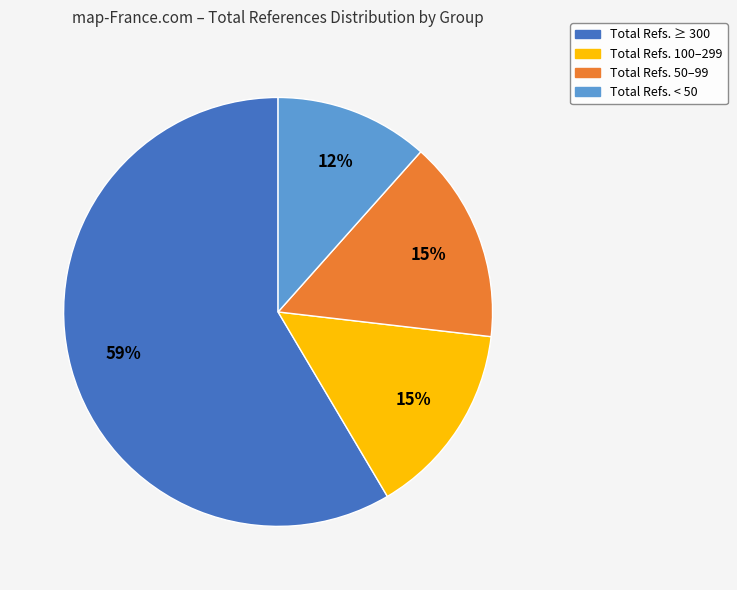

To the nearest percent, what is the difference between the largest and smallest slice percentages?

47%